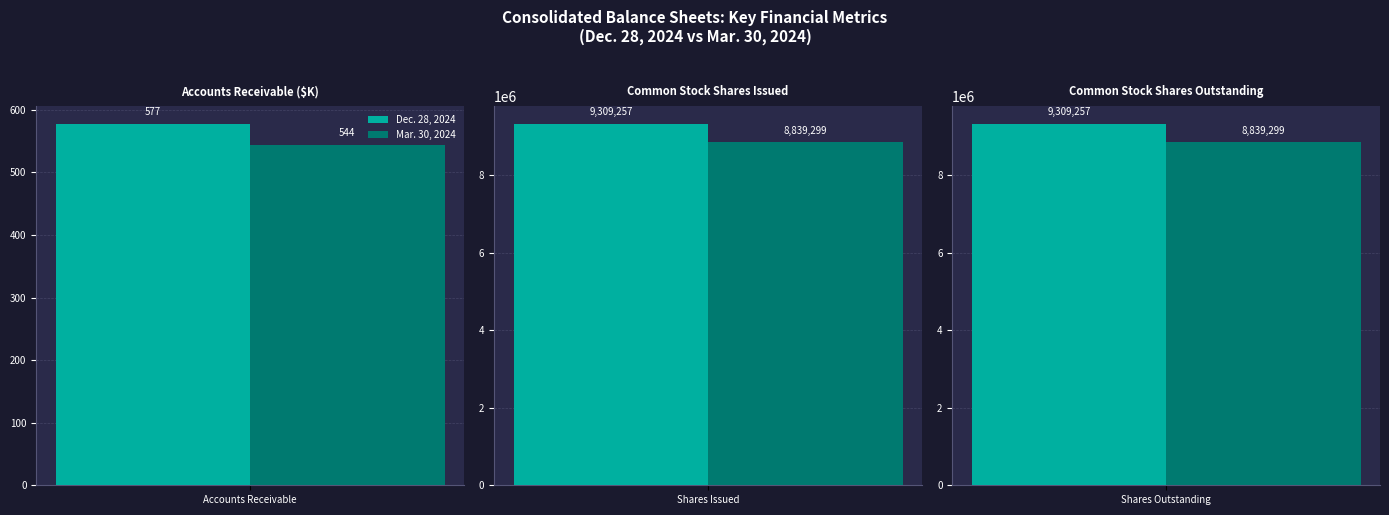

What is the spread (max minus min) of values at Accounts Receivable?

33